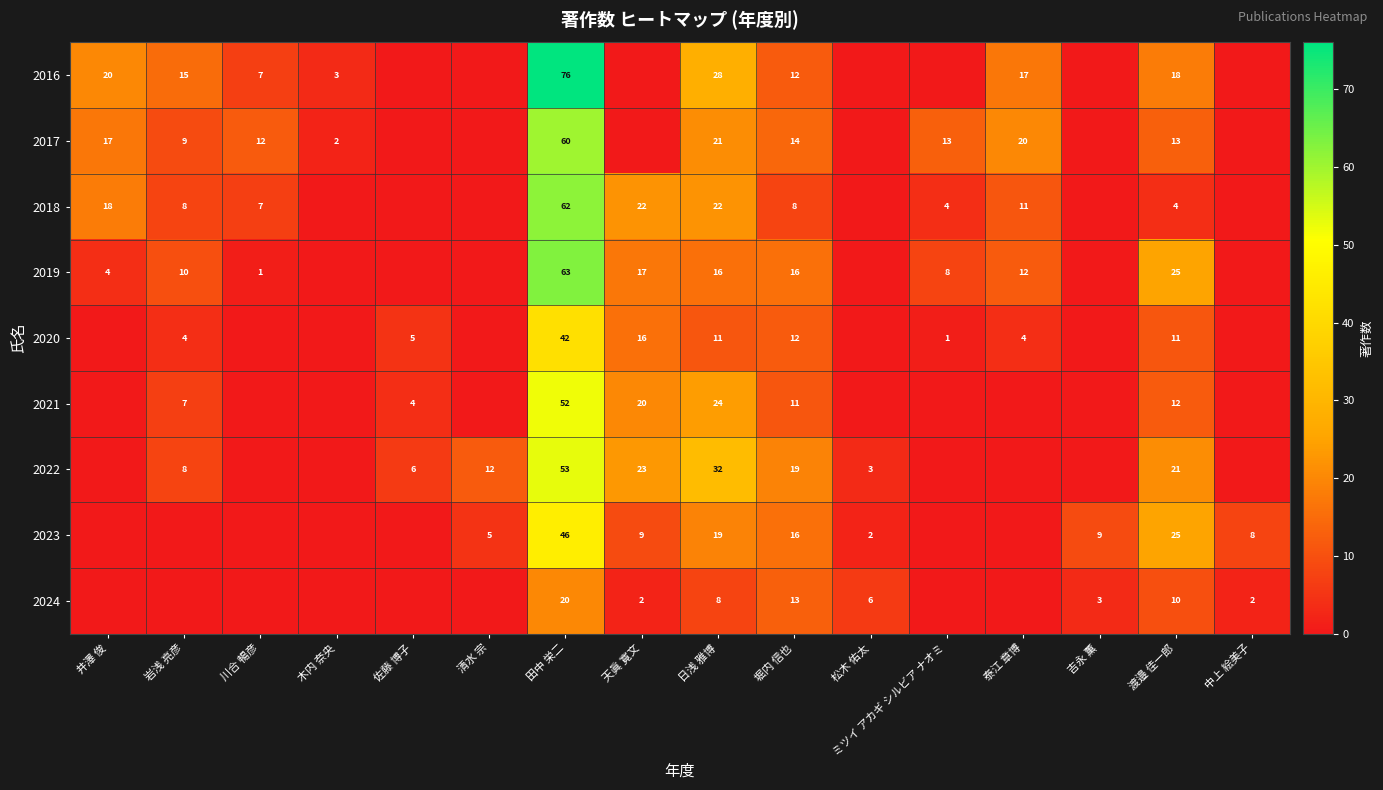

Which has a higher value, 天眞 寛文 or 渡邉 佳一郎?

渡邉 佳一郎